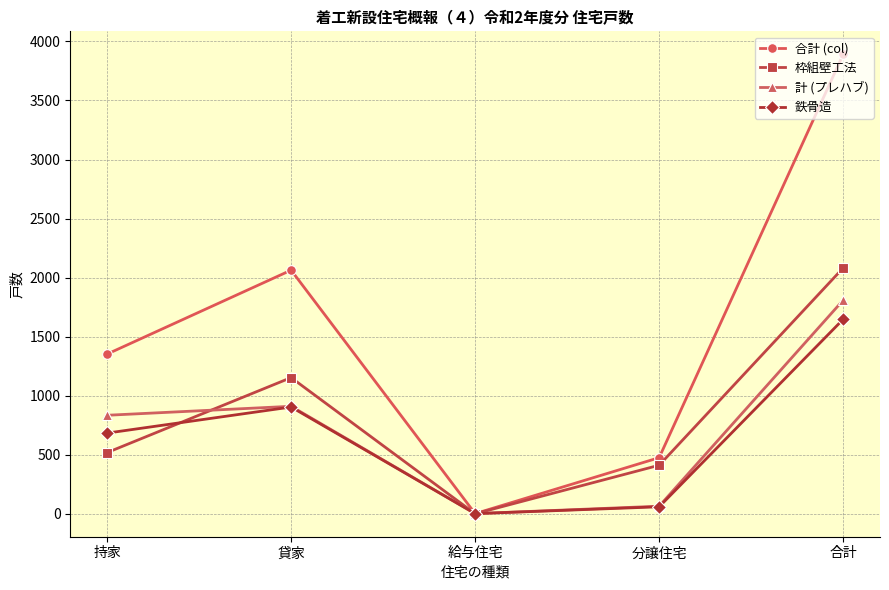

How many lines are shown in the chart?

4